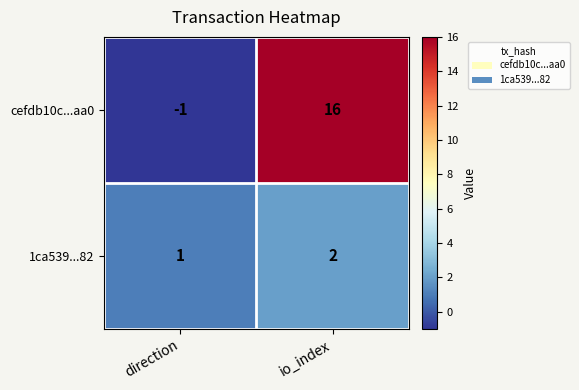

The value of 1ca539...82 at io_index is 1. True or false?

False